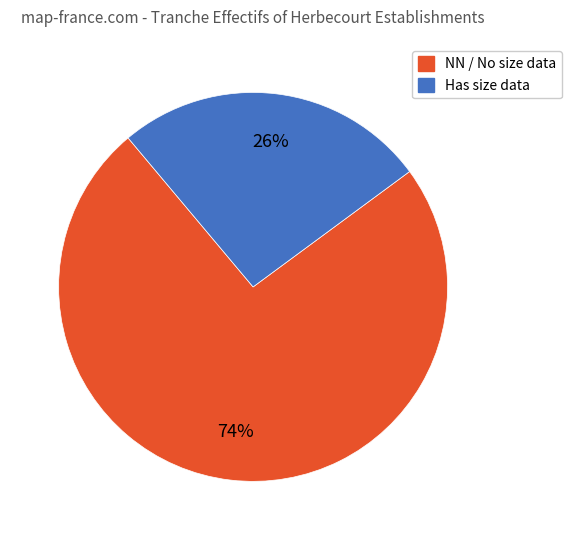

To the nearest percent, what is the difference between the largest and smallest slice percentages?

48%